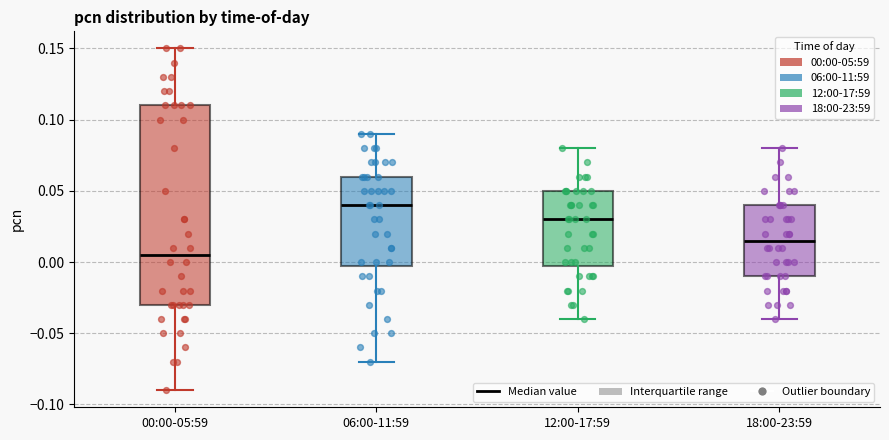

Which box has the highest median line?

06:00-11:59